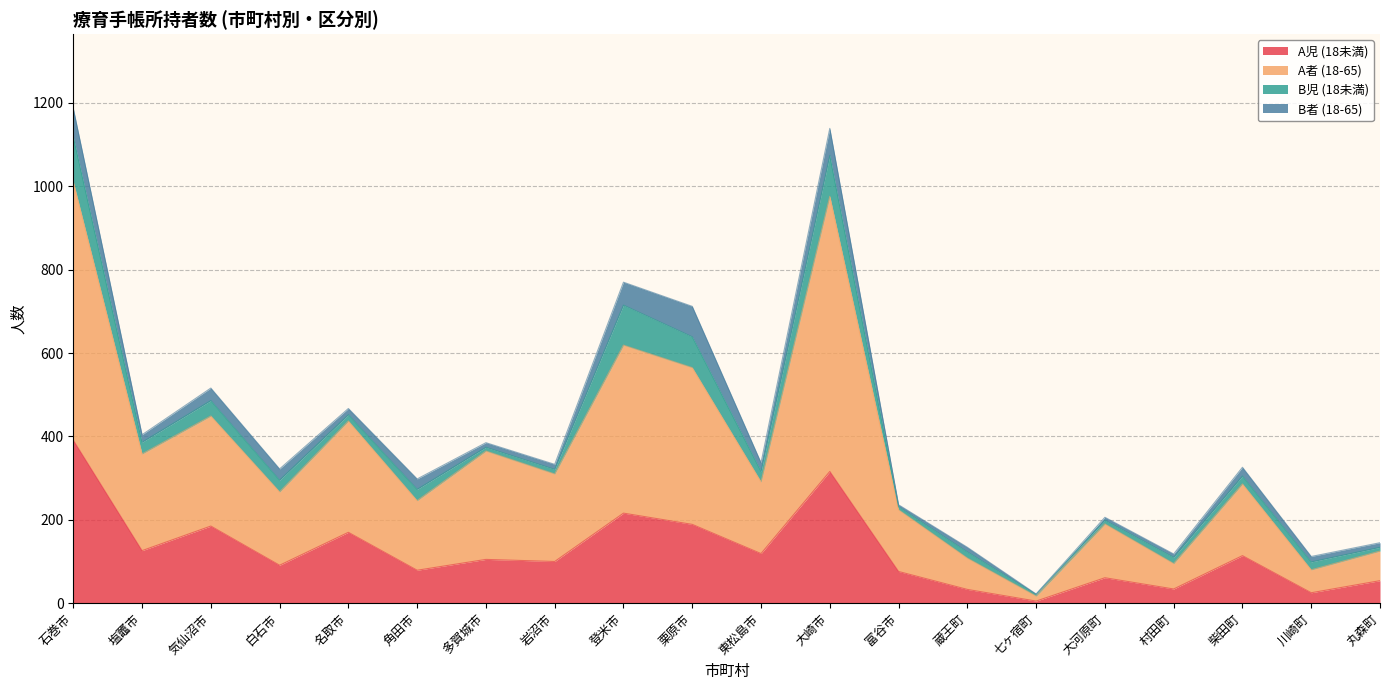

Is it true that A児 (18未満) equals 54 at 丸森町?

True